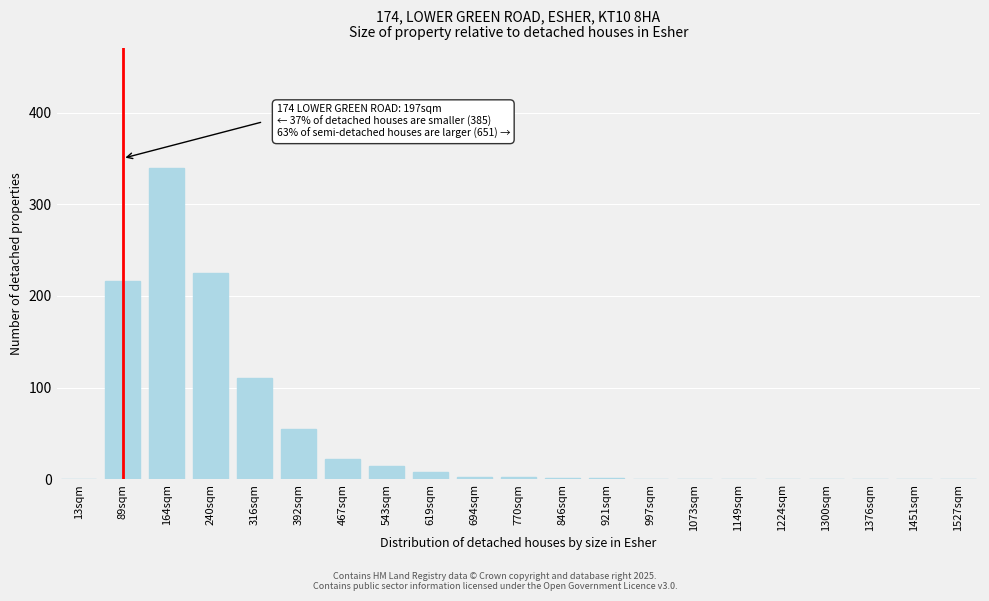

The chart shows a value of -208 at 997sqm. True or false?

False